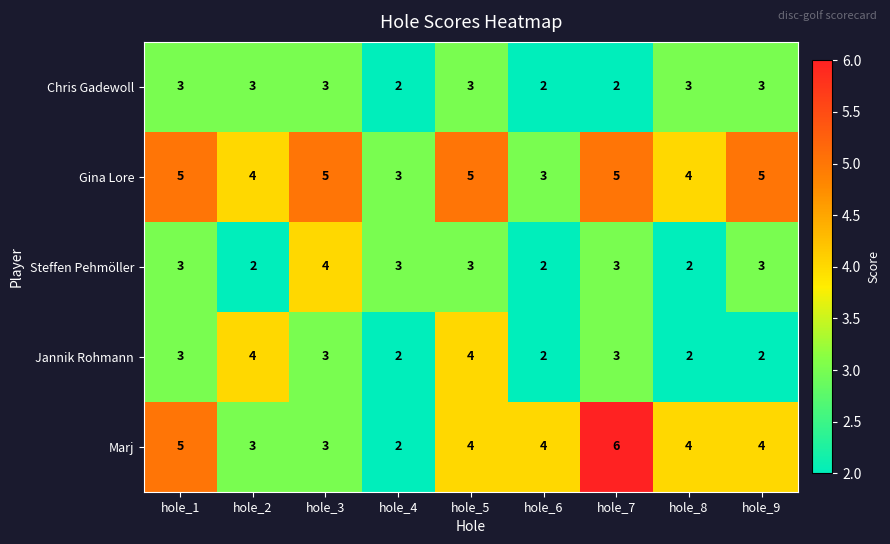

True or false: Jannik Rohmann has a value of 2 at hole_6.

True